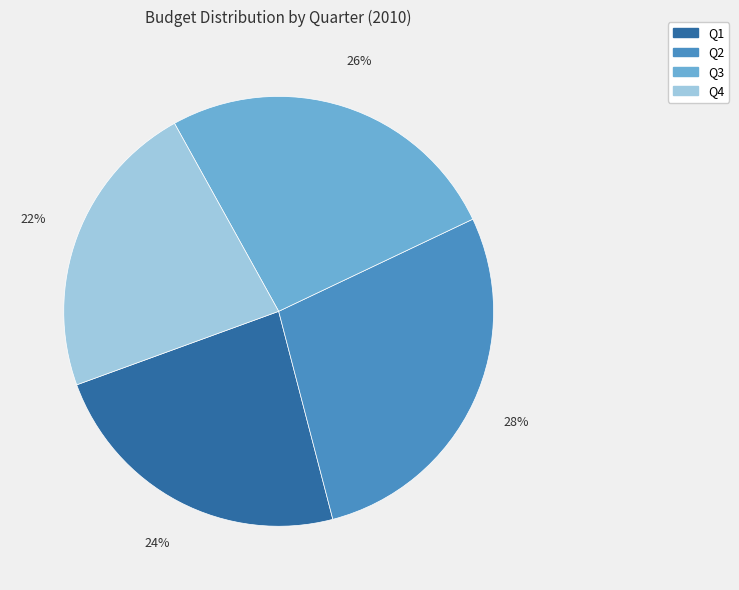

To the nearest percent, what percentage of the pie is Q2?

28%